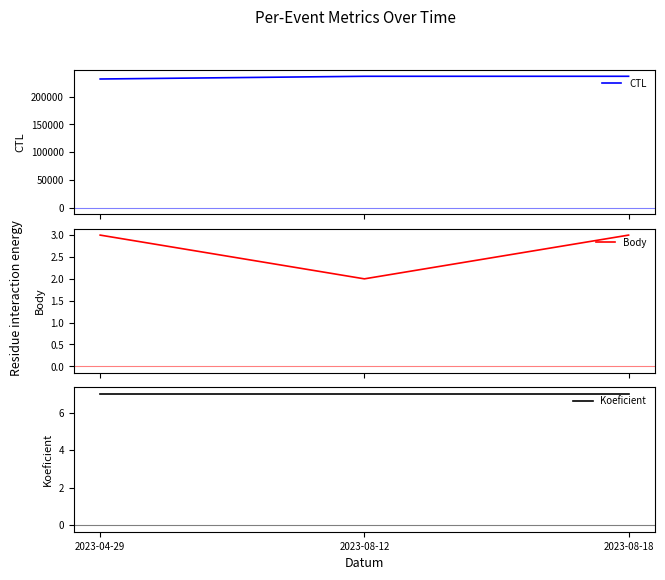

What is the smallest value displayed?

2